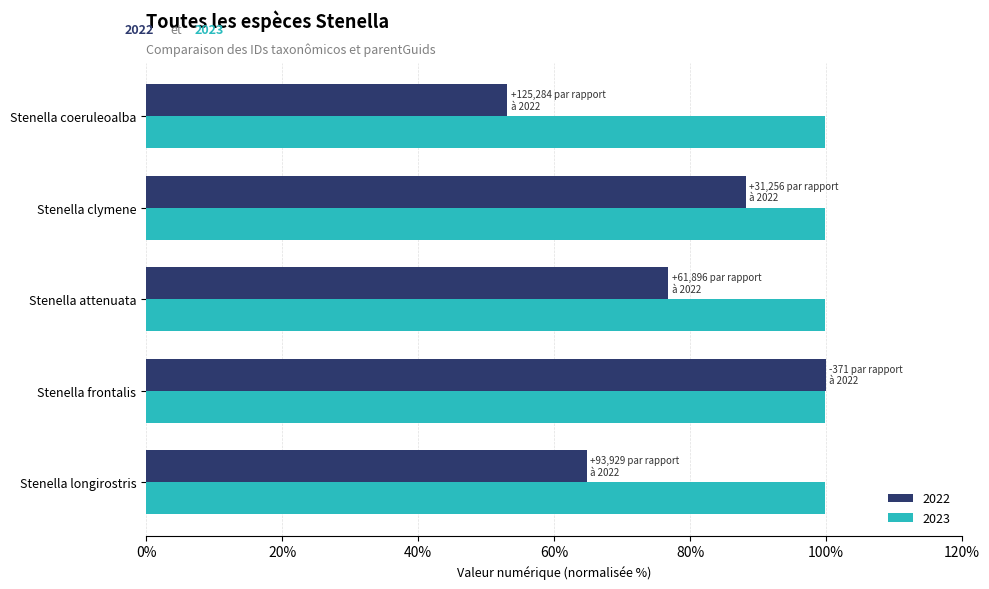

What is the difference between the maximum and minimum values in the 2022 series?

46.8